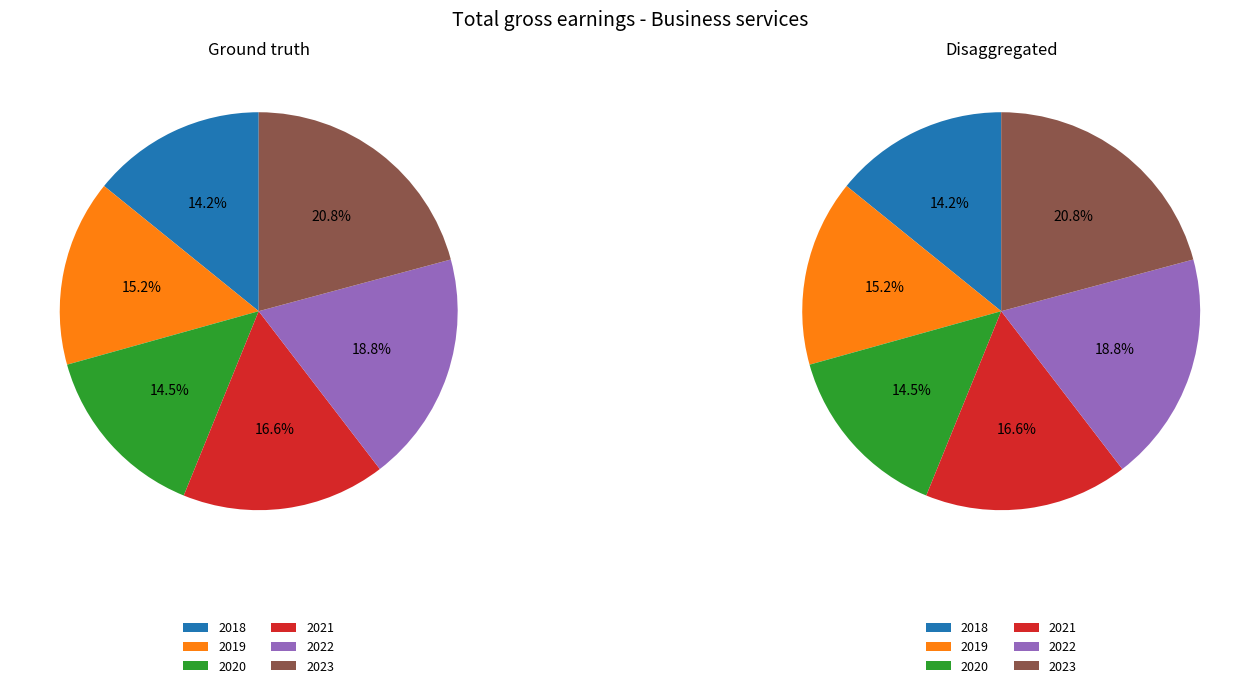

To the nearest percent, what portion does 2021 represent?

17%